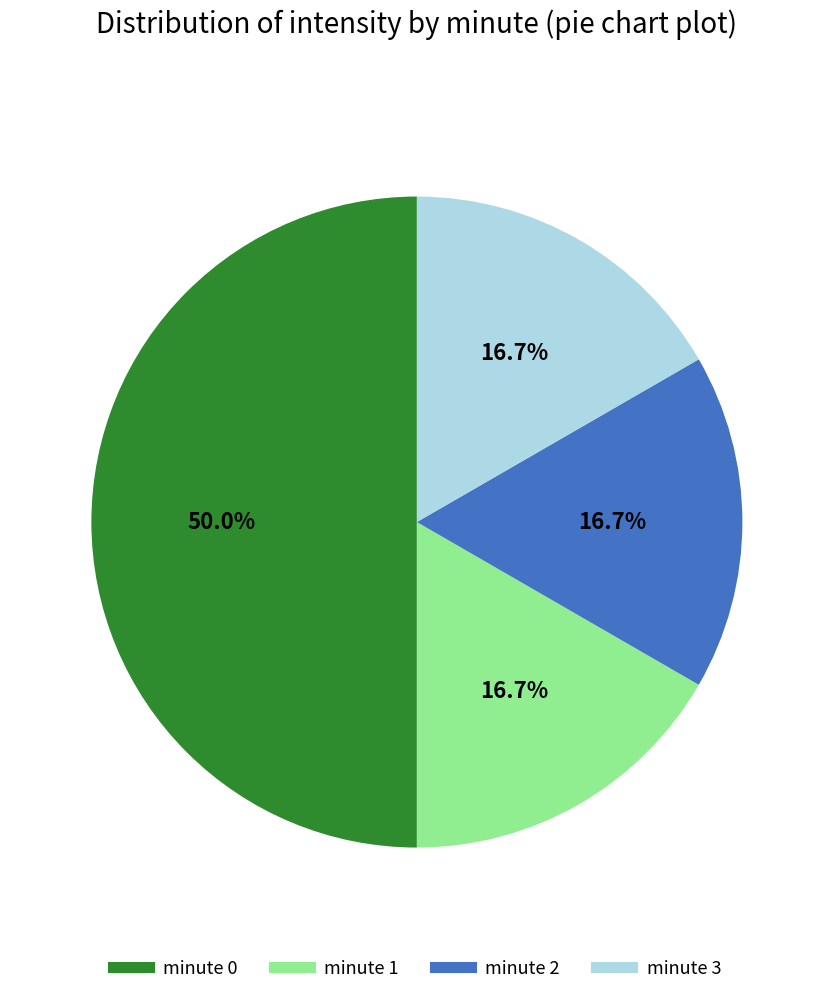

What percentage is the minute 1 slice, to the nearest percent?

17%